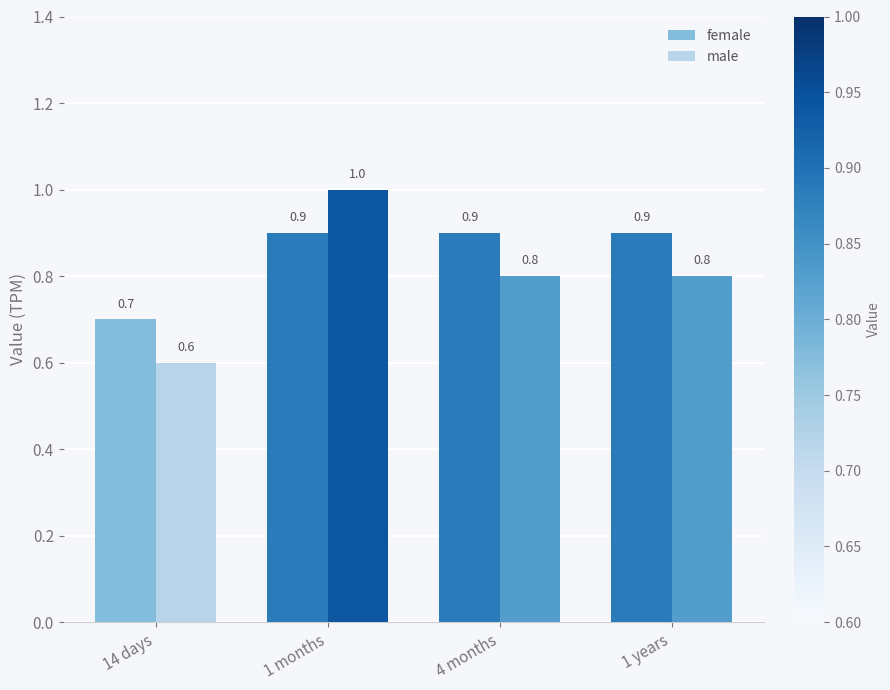

At which label does male reach its minimum?

14 days